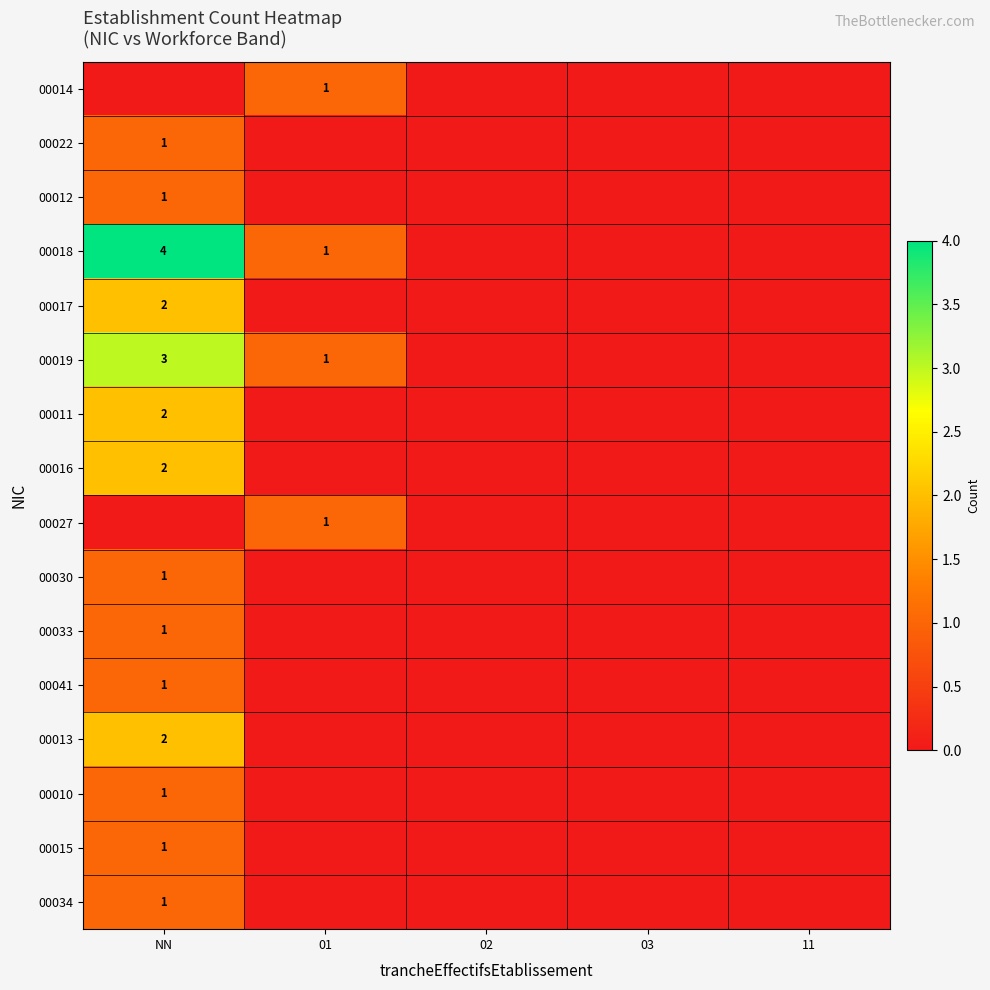

The value of 00019 at 01 is 1. True or false?

True